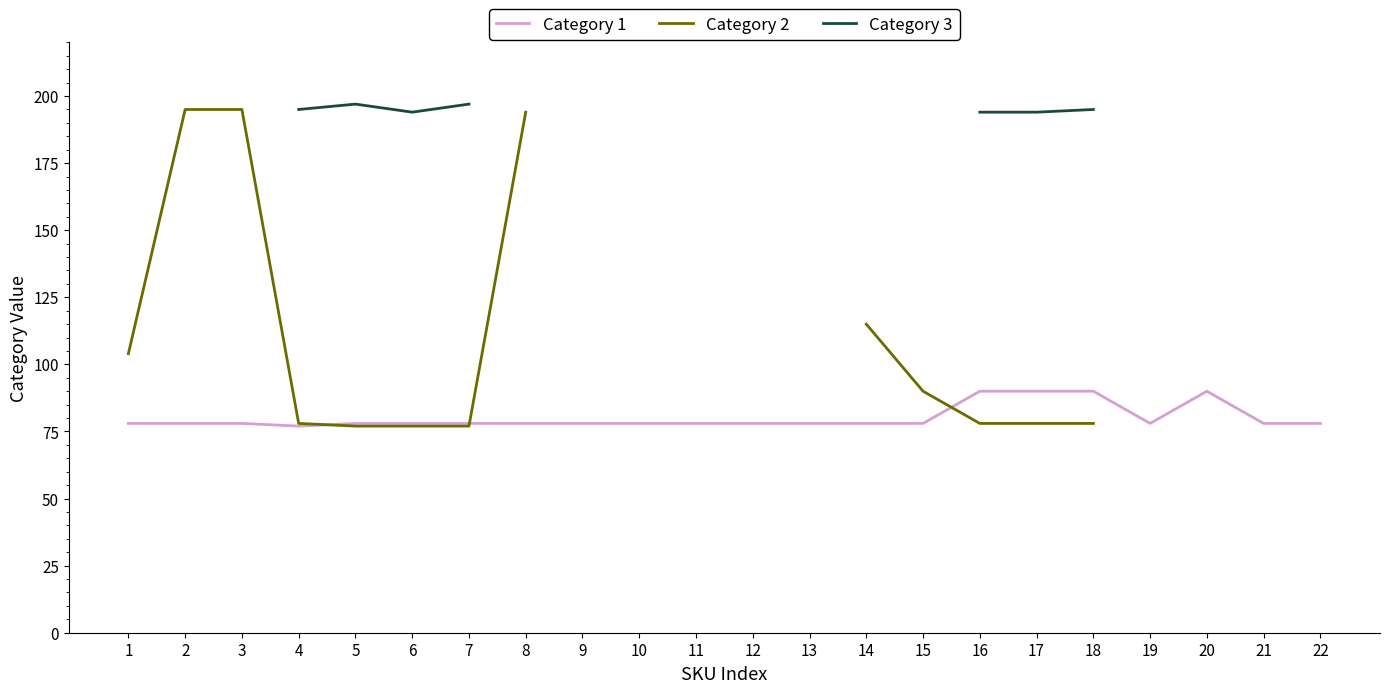

Between 16 and 18, which series saw the biggest shift?

Category 3